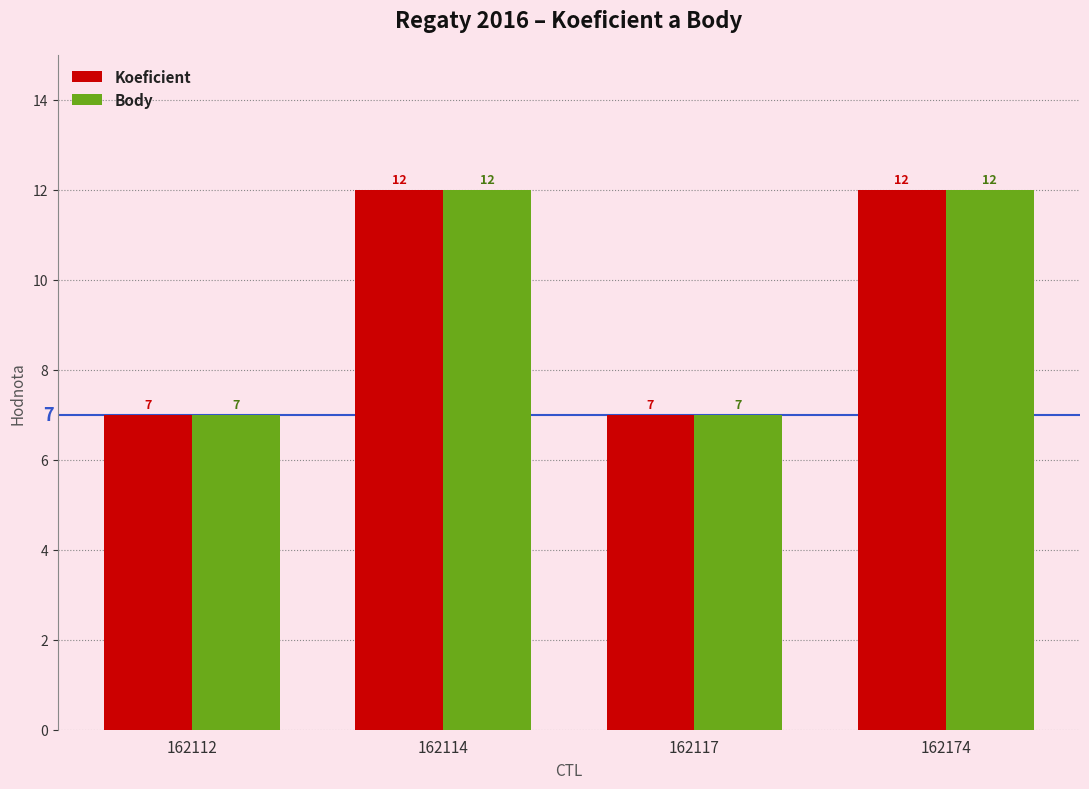

What is the minimum value for Koeficient?

7